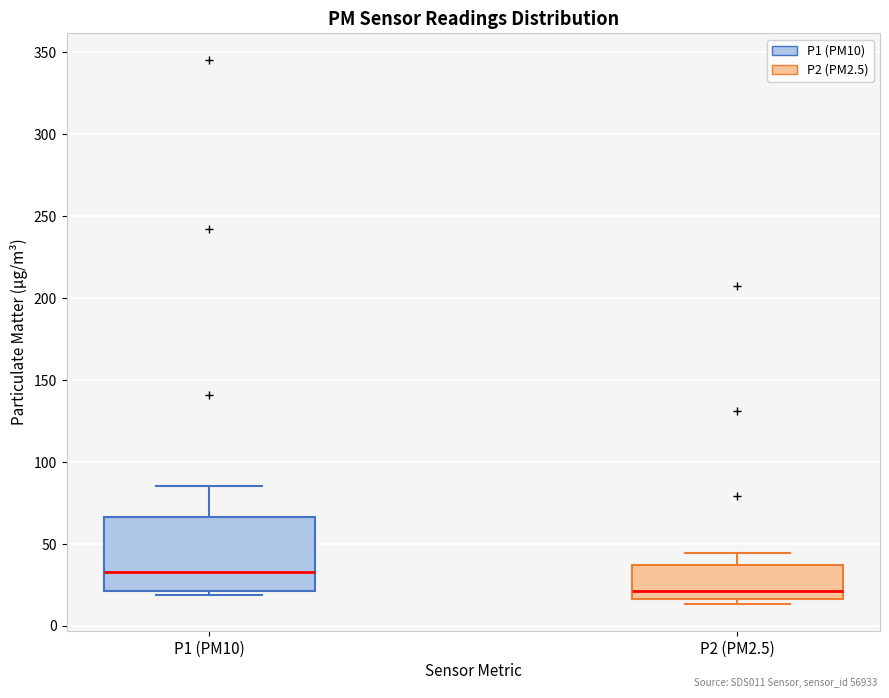

Reading left to right, transcribe this box plot: for each box, give where its median line is, the range the box spans, and where its two whiskers end, as read against the y-axis. The values are not printed on the chart, so give them approximately, as read against the axis.

P1 (PM10): median 35, box 20 to 65, whiskers 20 (just below the box's lower edge) to 85
P2 (PM2.5): median 20, box 15 to 35, whiskers 15 (just below the box's lower edge) to 45